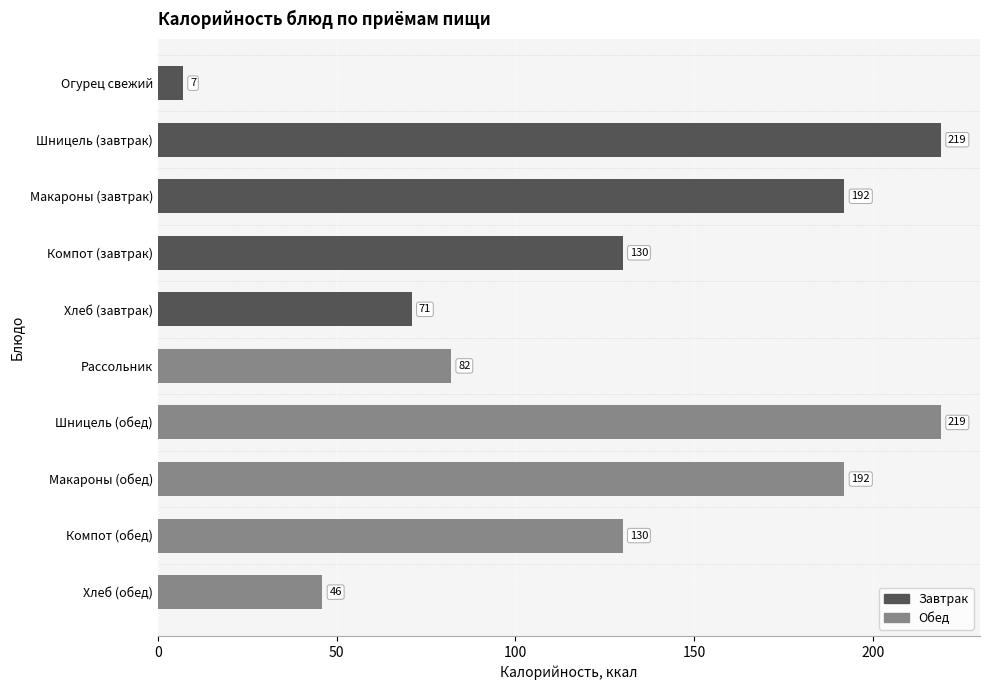

How many categories are shown in the chart?

10